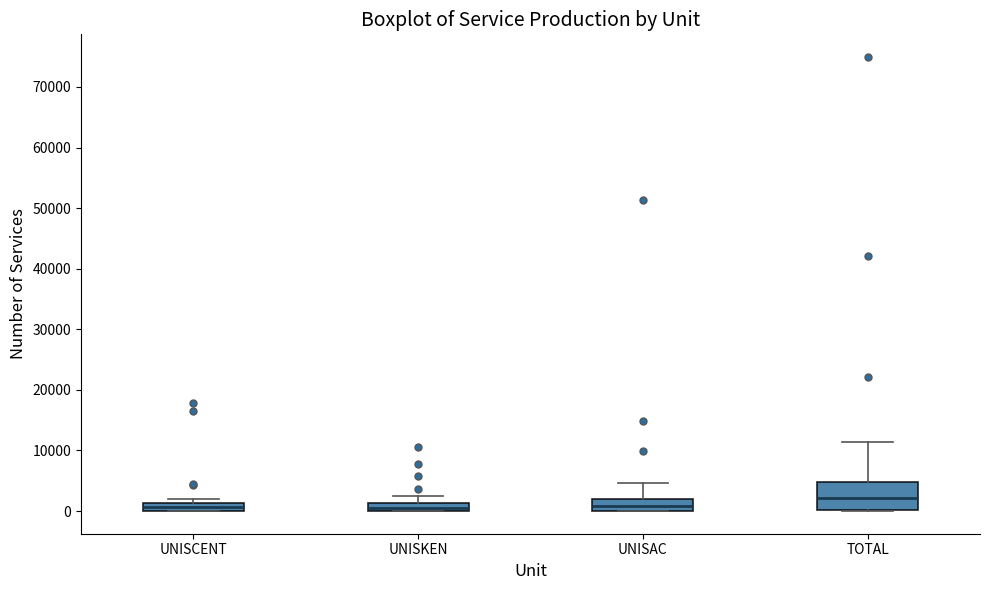

Which box is the tallest, from its lower edge to its upper edge?

TOTAL